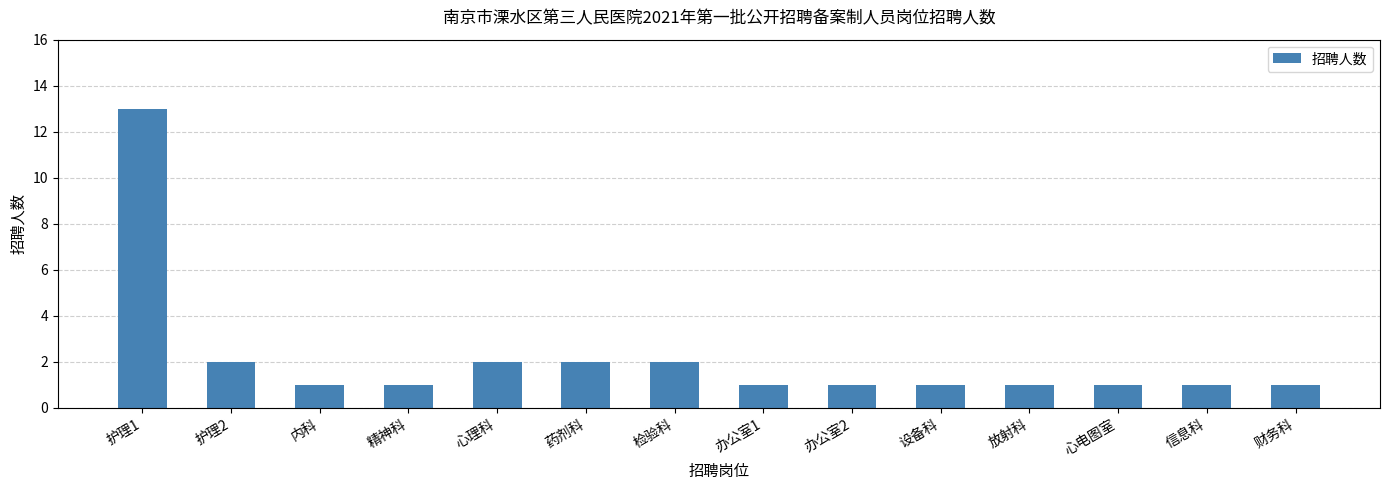

What value does the data have at 财务科?

1